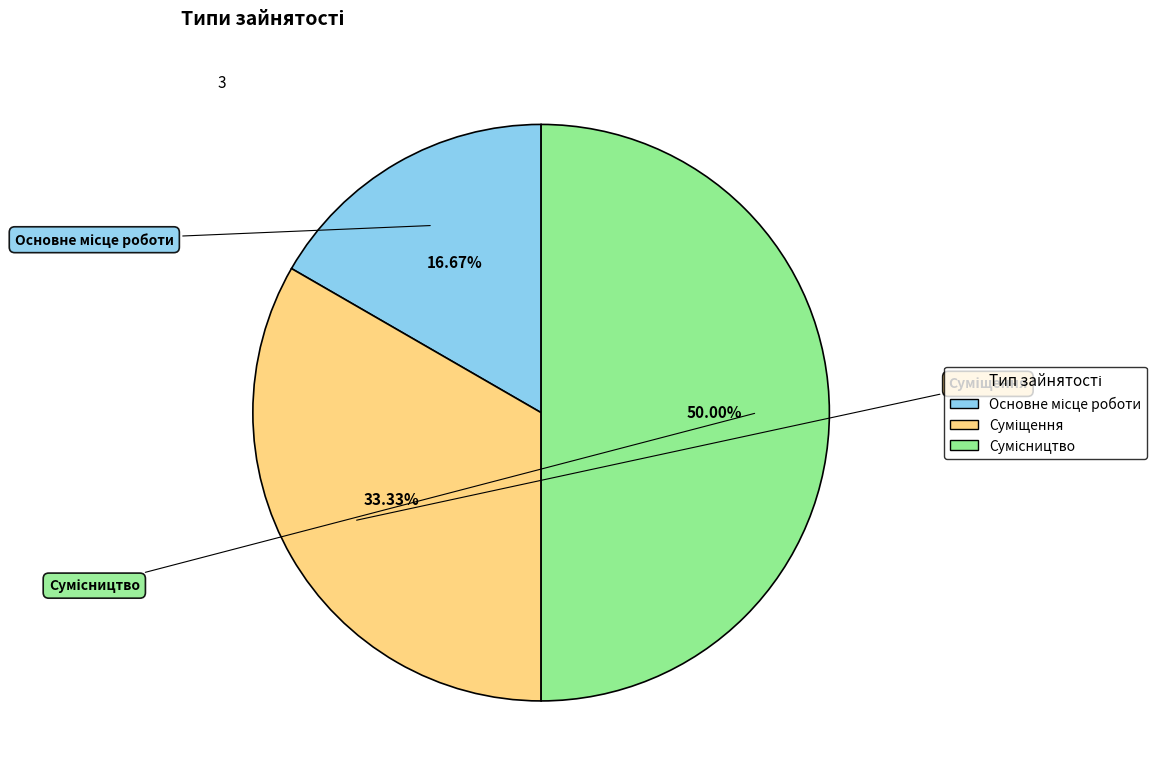

To the nearest percent, what is the average slice percentage?

33%